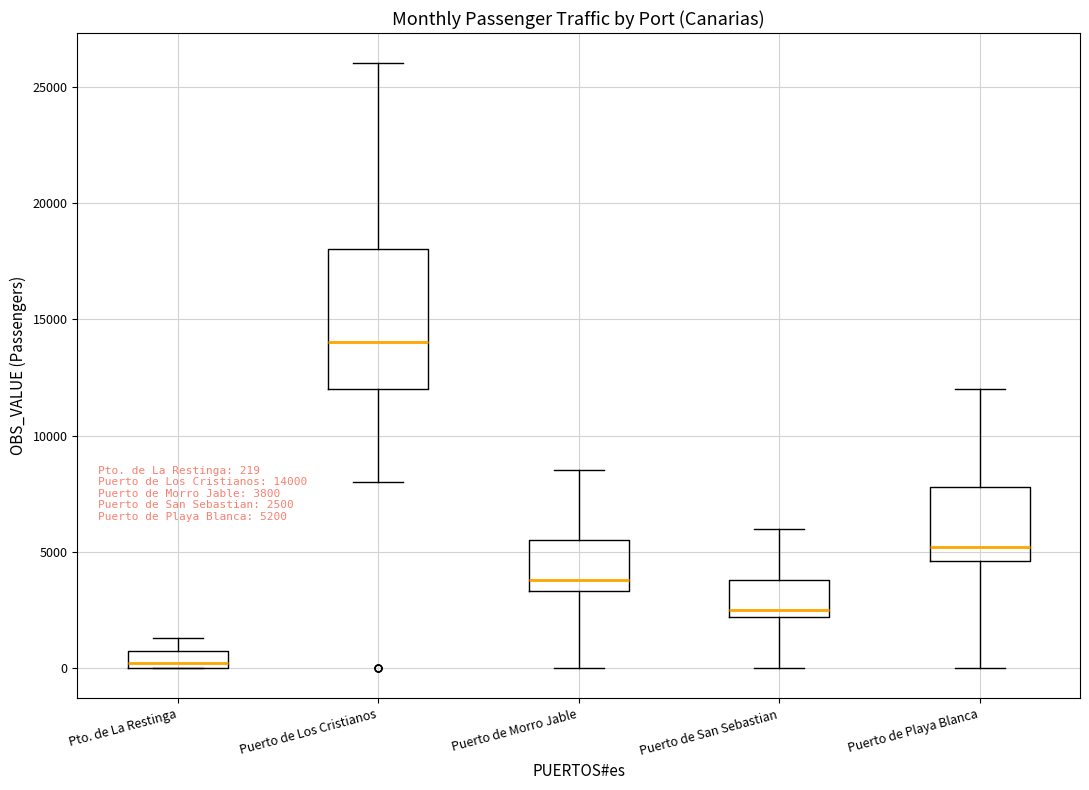

Comparing the boxes themselves (not the whiskers), which one is the tallest?

Puerto de Los Cristianos